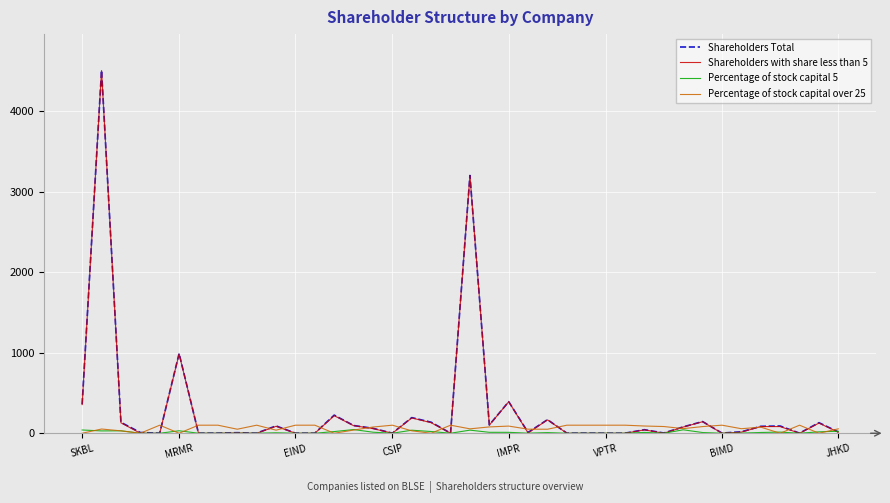

Which series has the widest spread of values?

Shareholders Total